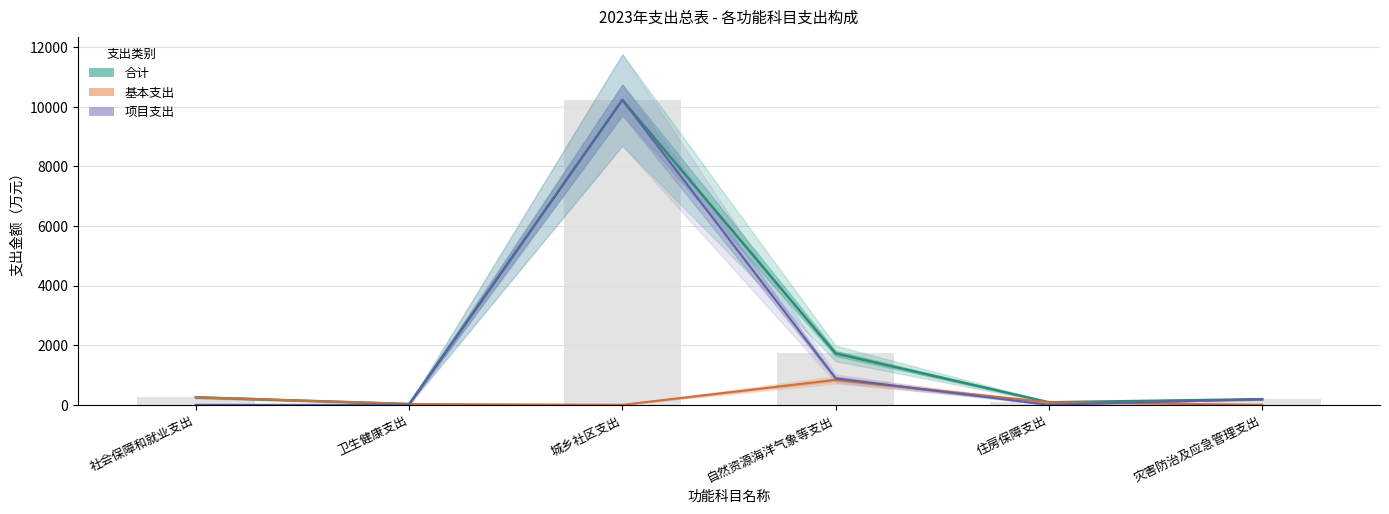

Where is 合计 nearest to the value 5129?

自然资源海洋气象等支出